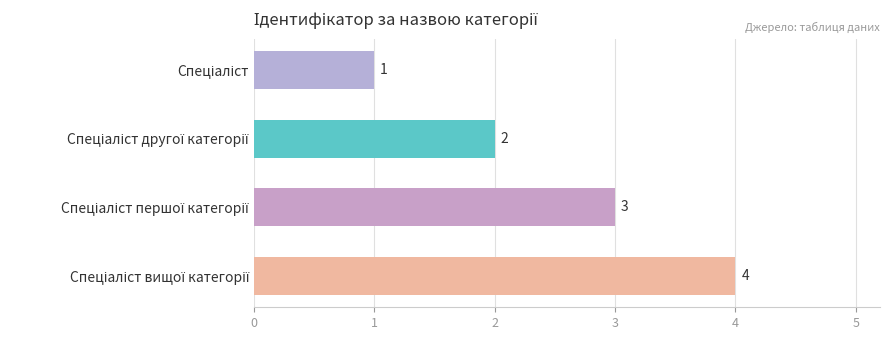

What is the value of the 1st bar from the top?

1